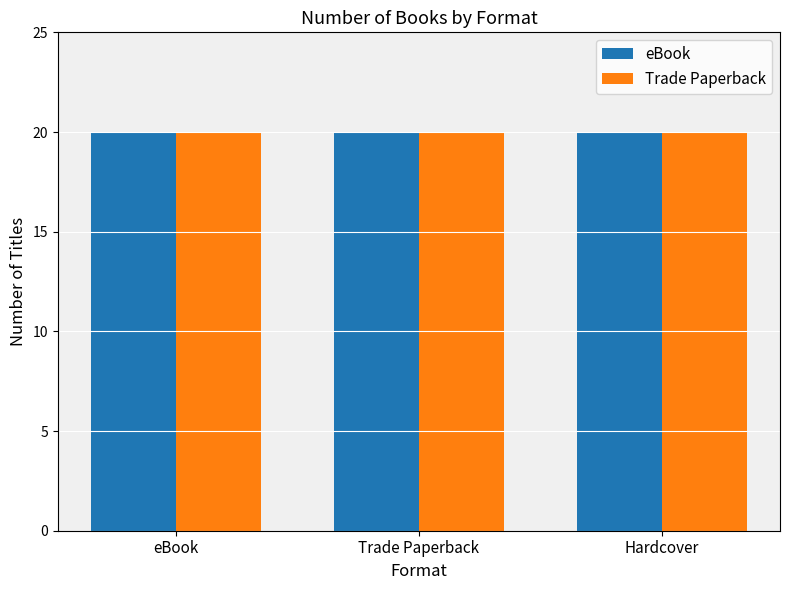

What are all the series names shown in the legend?

eBook, Trade Paperback